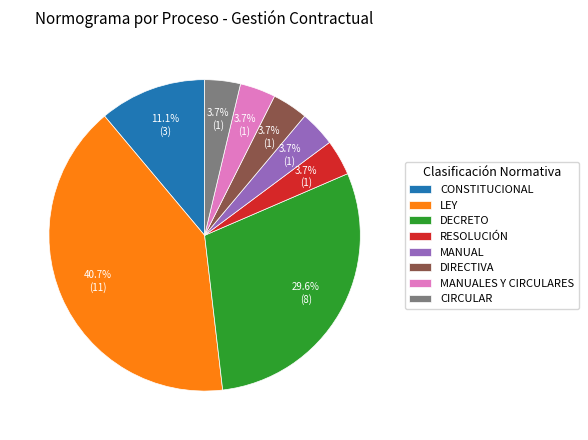

To the nearest percent, what percentage of the pie is MANUALES Y CIRCULARES?

4%